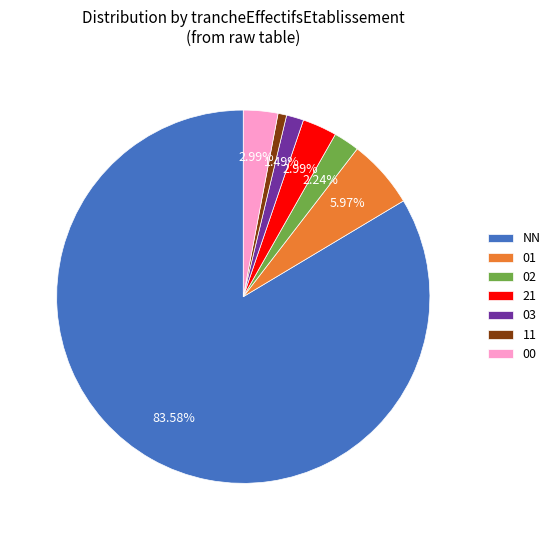

To the nearest percent, what percentage of the pie is 21?

3%